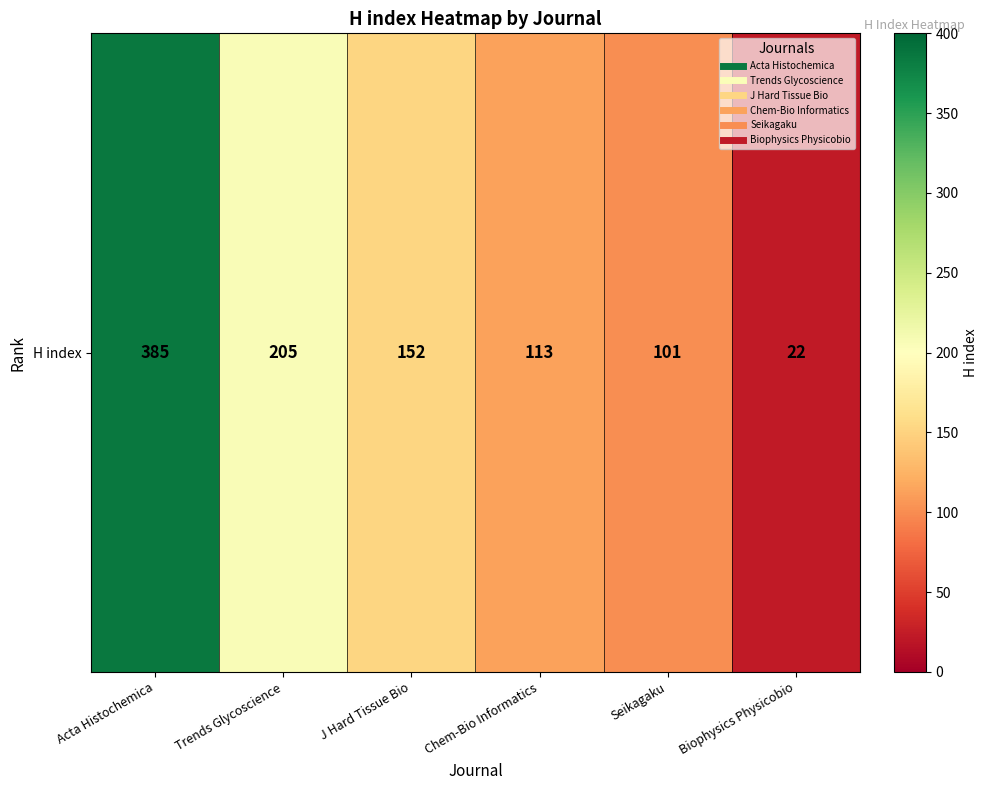

True or false: the data shows 59 at Chem-Bio Informatics.

False